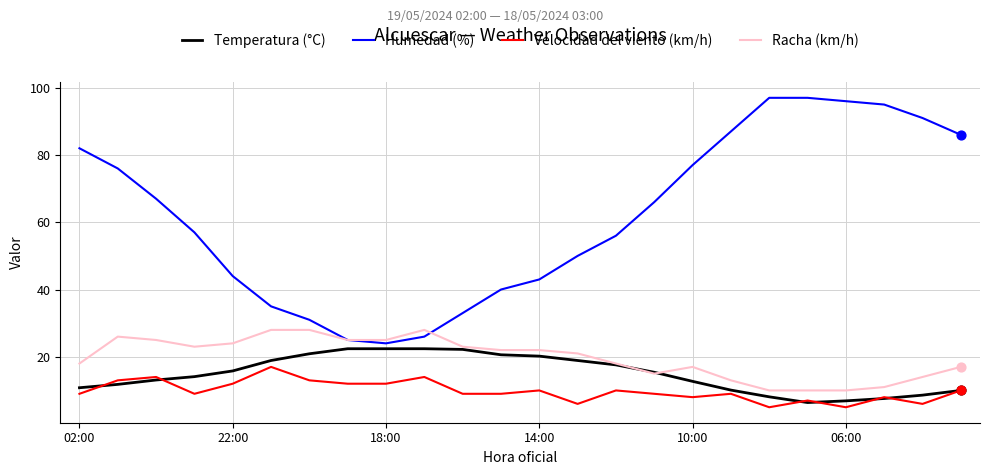

Which series has the largest total across all categories?

Humedad (%)